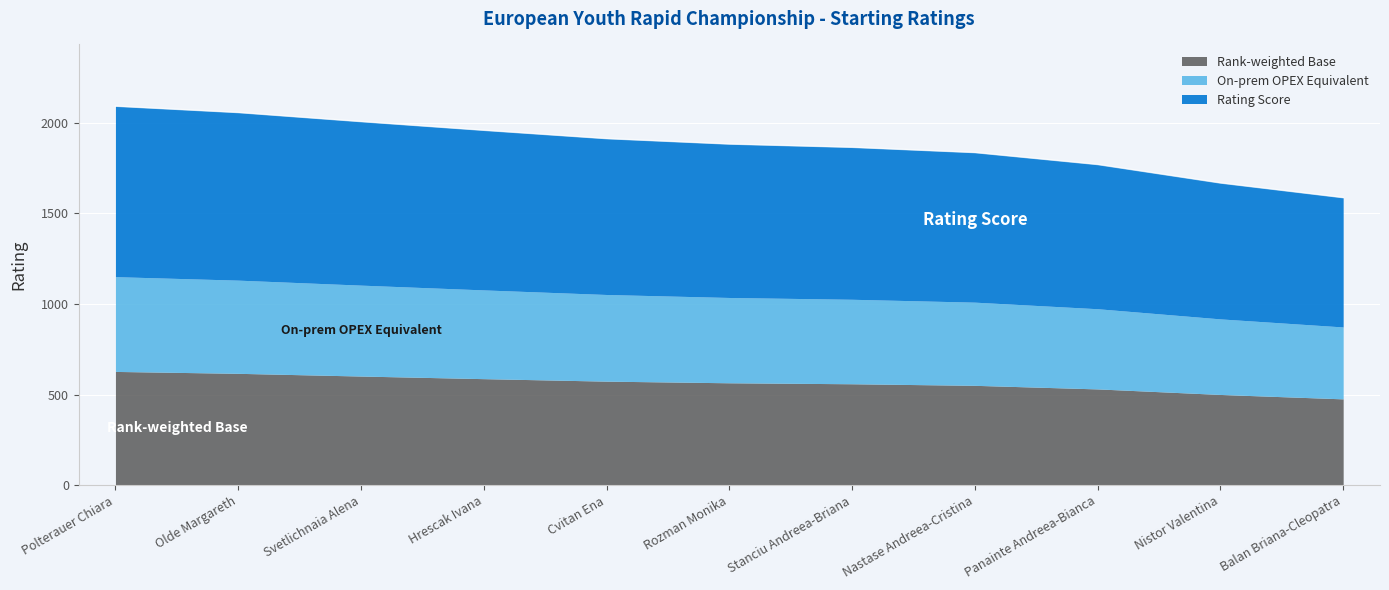

How many lines are shown in the chart?

3